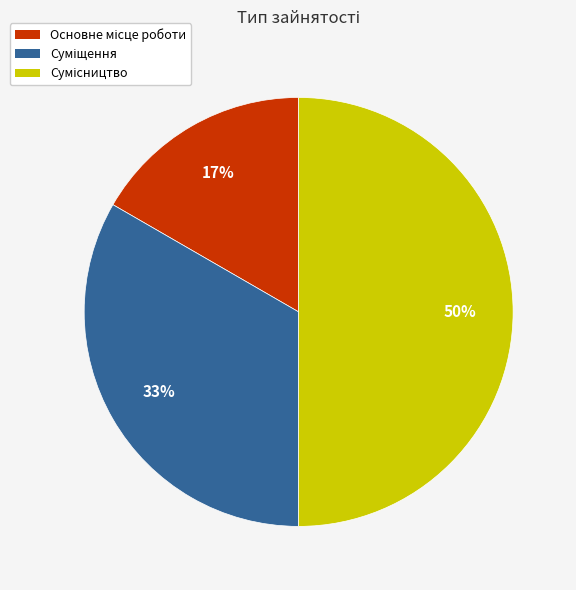

To the nearest percent, what is the average slice percentage?

33%